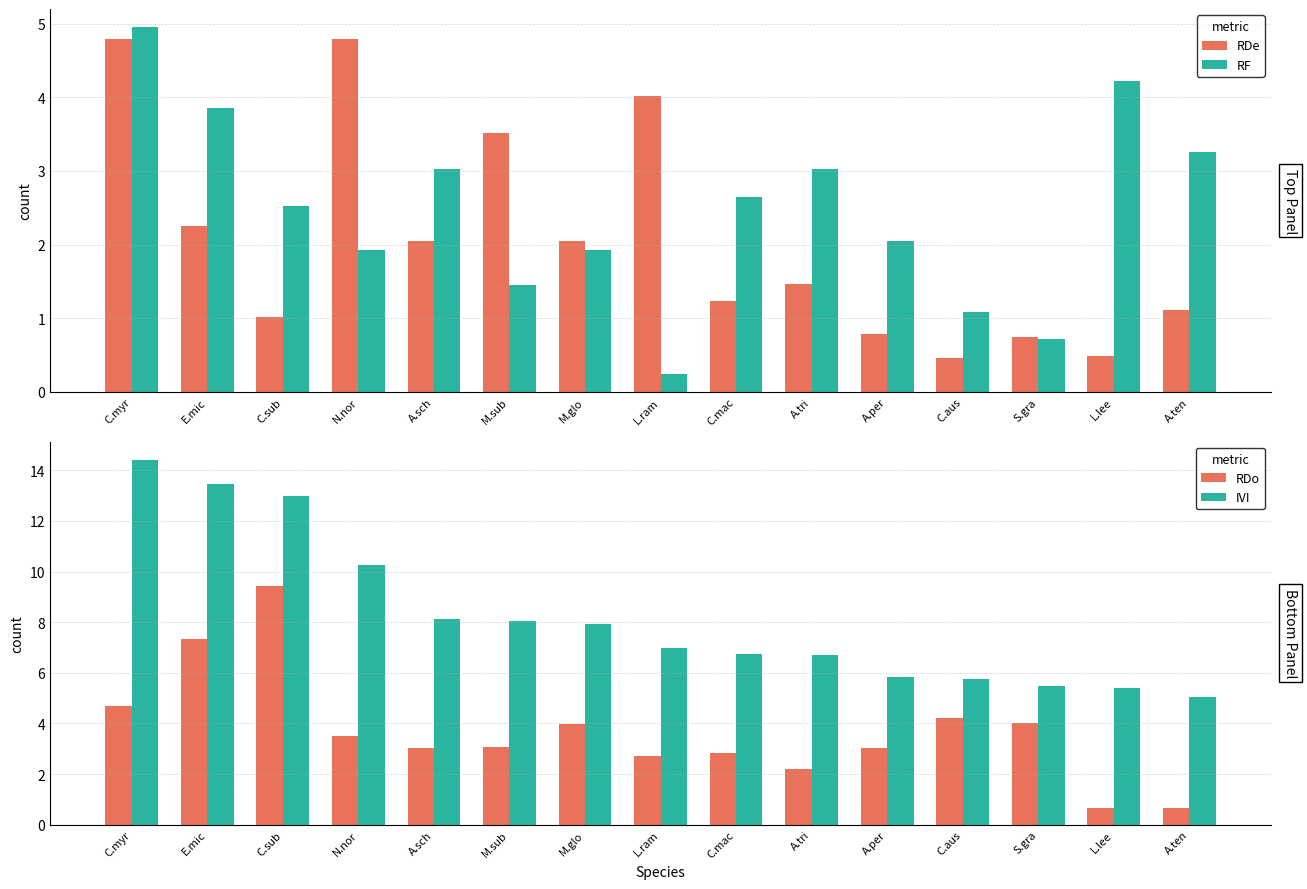

Reading left to right, transcribe all the data shown in this chart.

RDe: 4.8	2.2	1.0	4.8	2.0	3.5	2.0	4.0	1.2	1.5	0.8	0.5	0.8	0.5	1.1
RF: 5.0	3.9	2.5	1.9	3.0	1.4	1.9	0.2	2.6	3.0	2.0	1.1	0.7	4.2	3.3
RDo: 4.7	7.3	9.4	3.5	3.0	3.1	4.0	2.7	2.8	2.2	3.0	4.2	4.0	0.7	0.7
IVI: 14.4	13.4	13.0	10.2	8.1	8.0	7.9	7.0	6.7	6.7	5.8	5.7	5.5	5.4	5.0